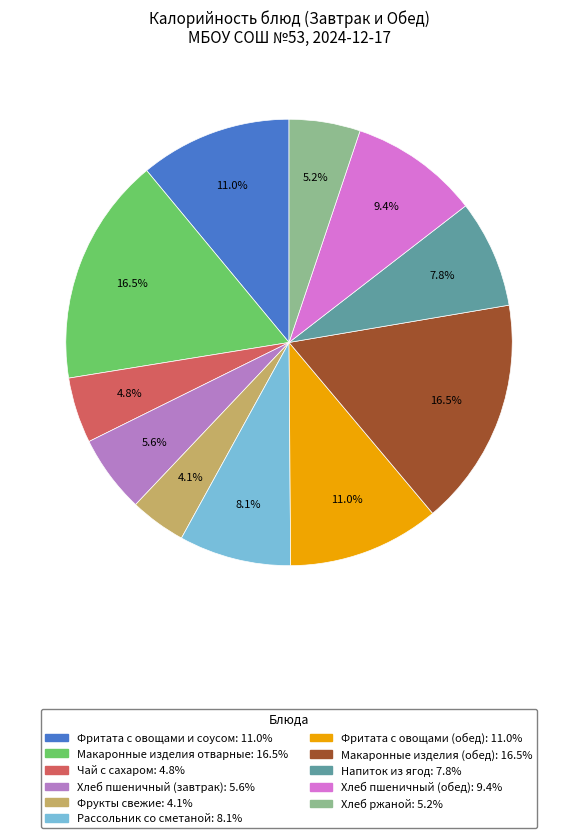

Is there a majority slice in this chart?

No